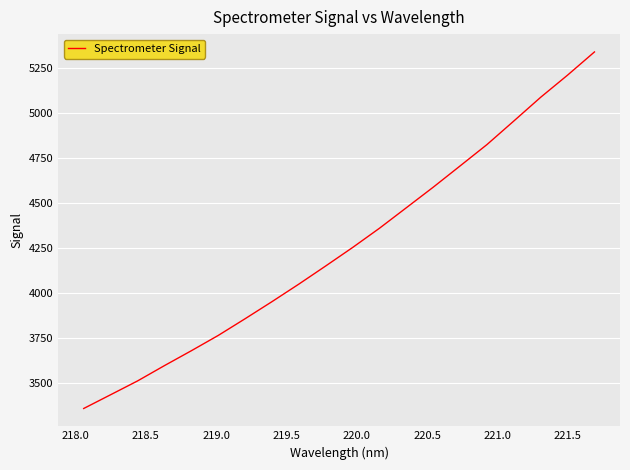

What is the maximum value shown in the chart?

5339.6